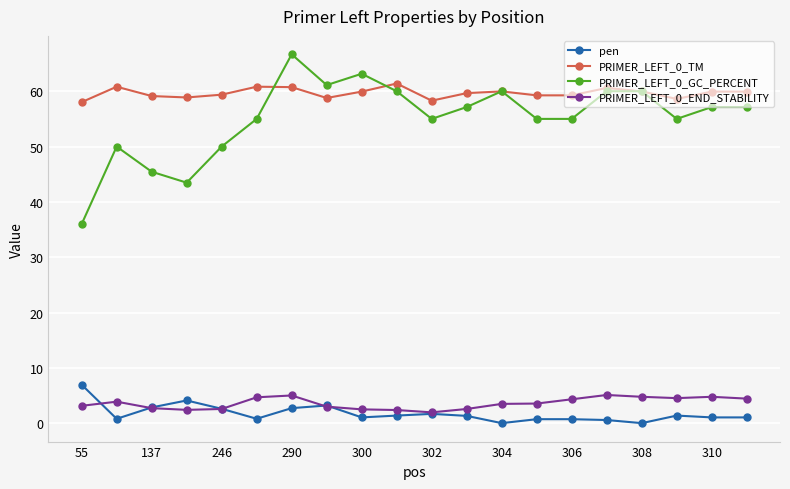

What is the value of the pen point at the 8th from the left?

3.2